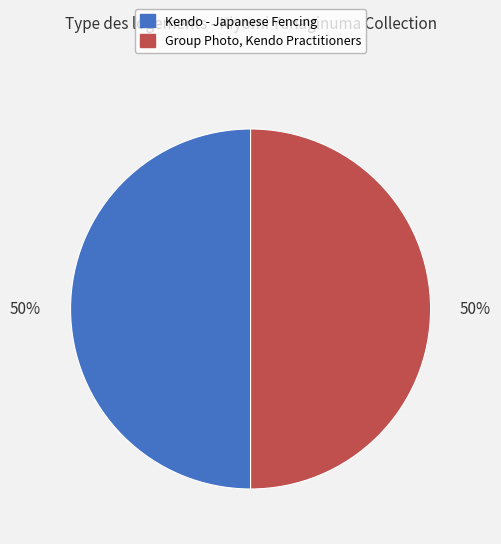

What is the ratio of the value at Group Photo, Kendo Practitioners to the value at Kendo - Japanese Fencing?

1.0